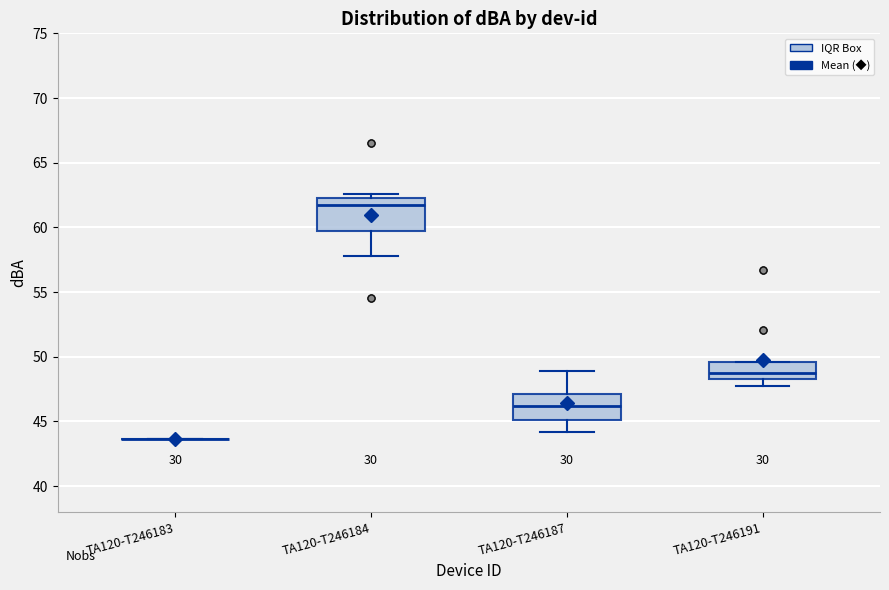

Reading left to right, transcribe this box plot: for each box, give where its median line is, the range the box spans, and where its two whiskers end, as read against the y-axis. The values are not printed on the chart, so give them approximately, as read against the axis.

TA120-T246183: box collapsed to a line at 43.5, whiskers 43.5 to 43.5
TA120-T246184: median 61.5, box 59.5 to 62.5, whiskers 58.0 to 62.5 (just above the box's upper edge)
TA120-T246187: median 46.0, box 45.0 to 47.0, whiskers 44.0 to 49.0
TA120-T246191: median 48.5 (just above the box's lower edge), box 48.5 to 49.5, whiskers 47.5 to 49.5